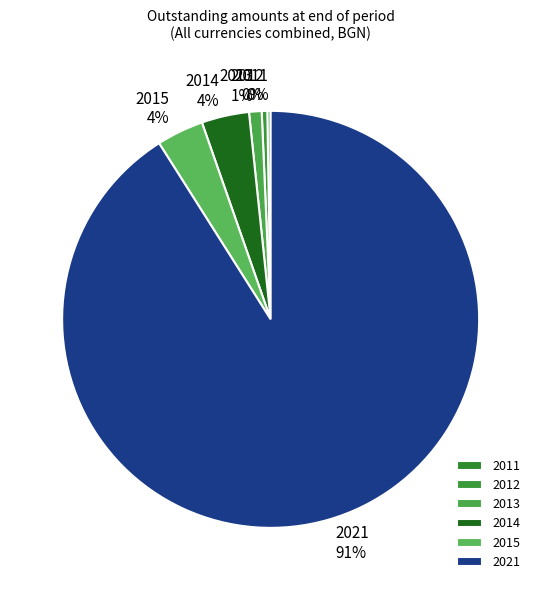

Do 2013 and 2021 together represent more than half of the pie?

Yes